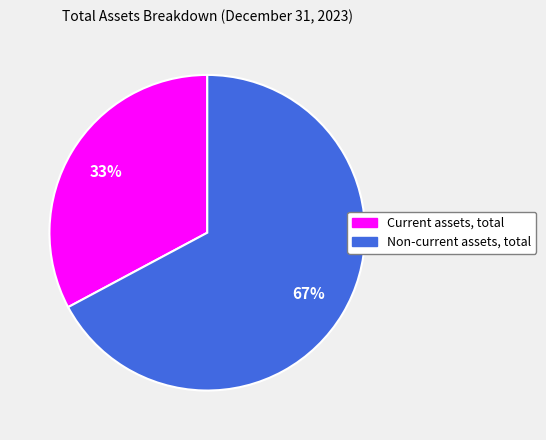

Combined, do Non-current assets, total and Current assets, total account for over 50%?

Yes